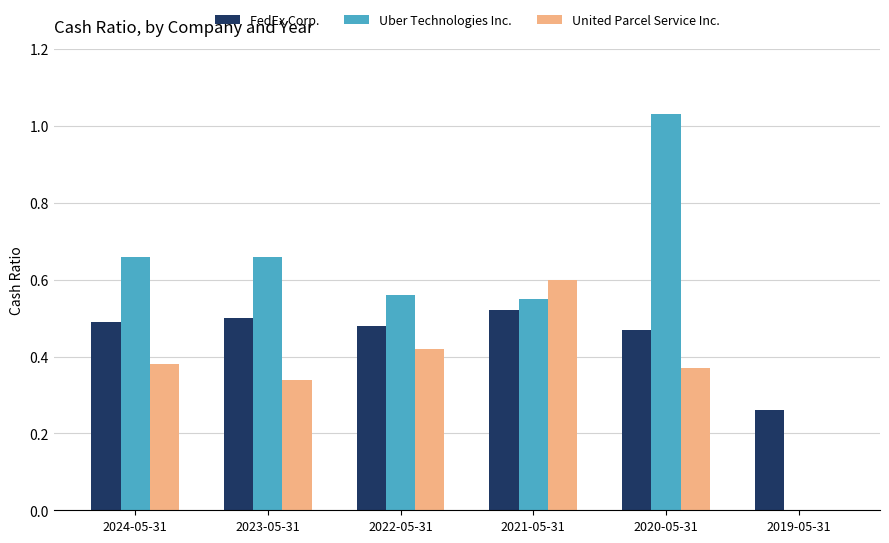

The value of FedEx Corp. at 2024-05-31 is 0.8. True or false?

False